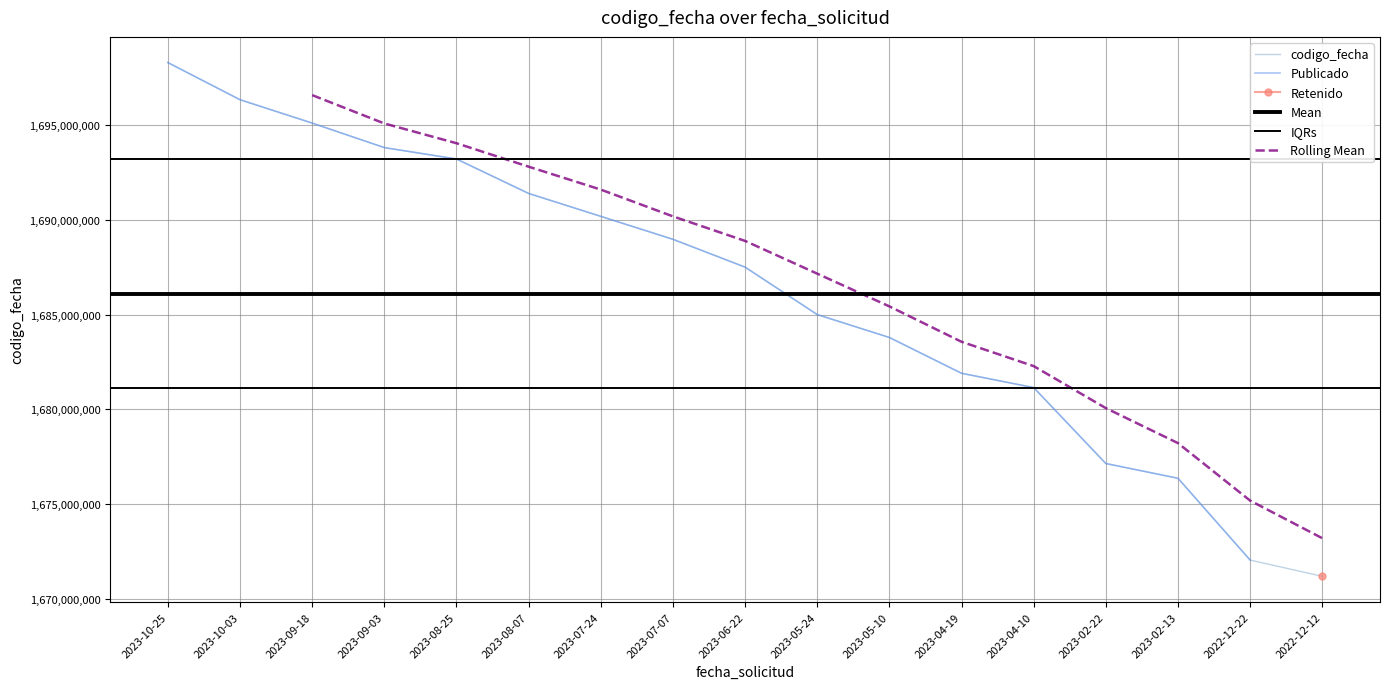

What is the sum of all values?

28663408812